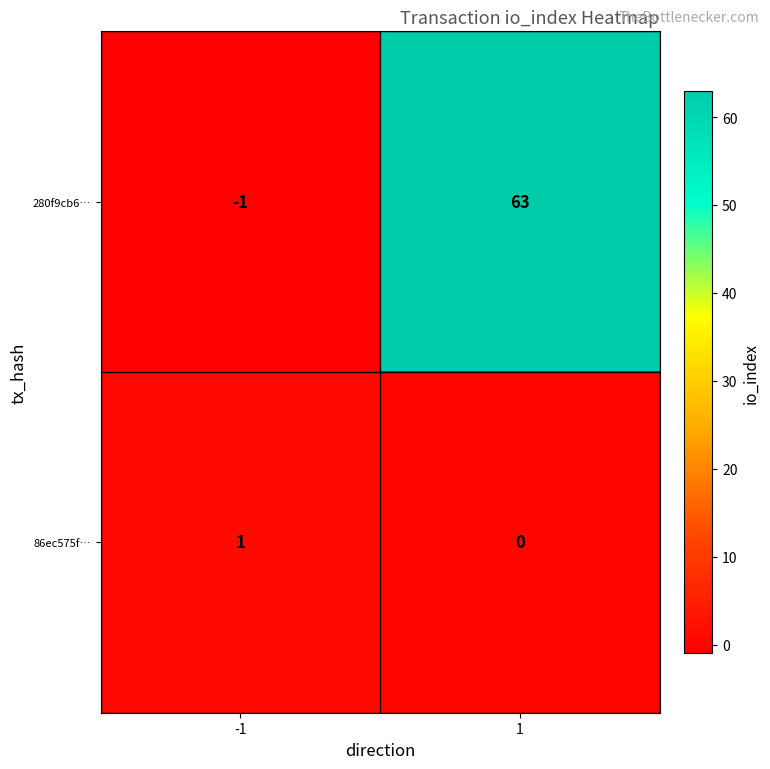

Reading left to right, list all the values displayed in this chart.

280f9cb6…: -1=-1	1=63
86ec575f…: -1=1	1=0